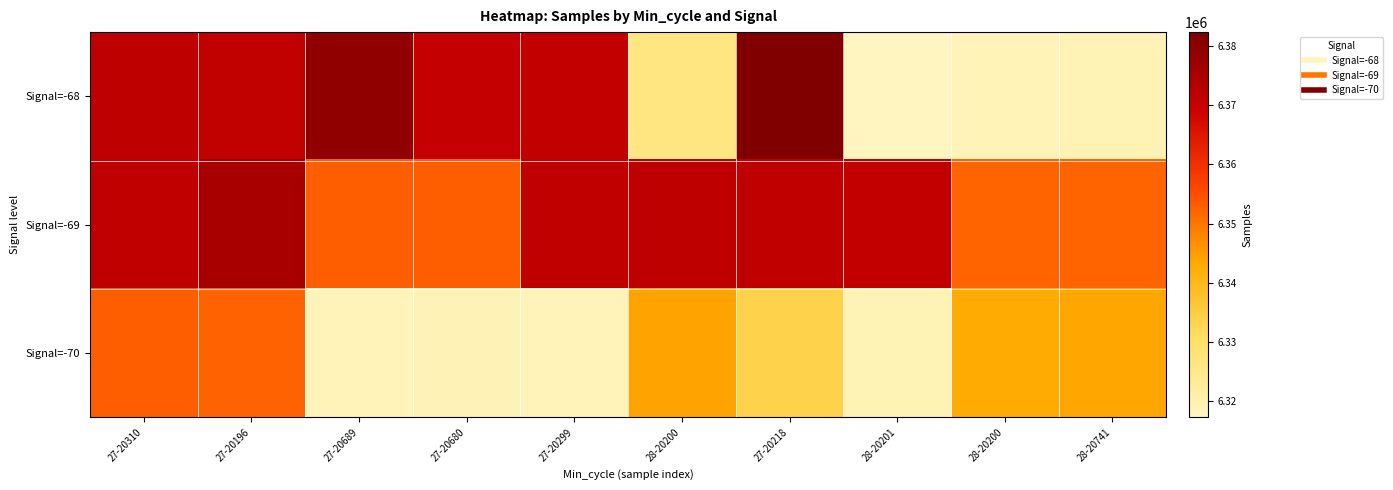

Count the number of categories in the chart.

10